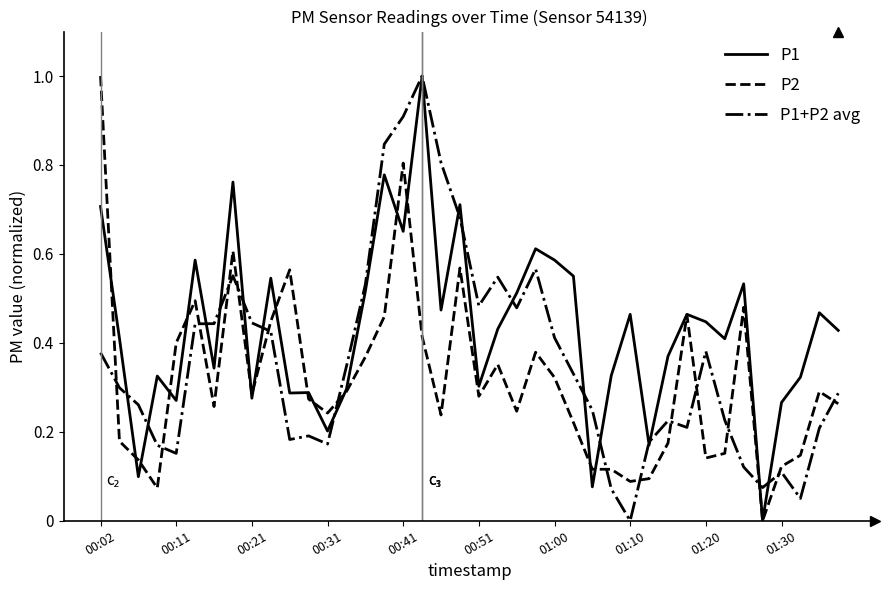

Count the number of data series in this chart.

3